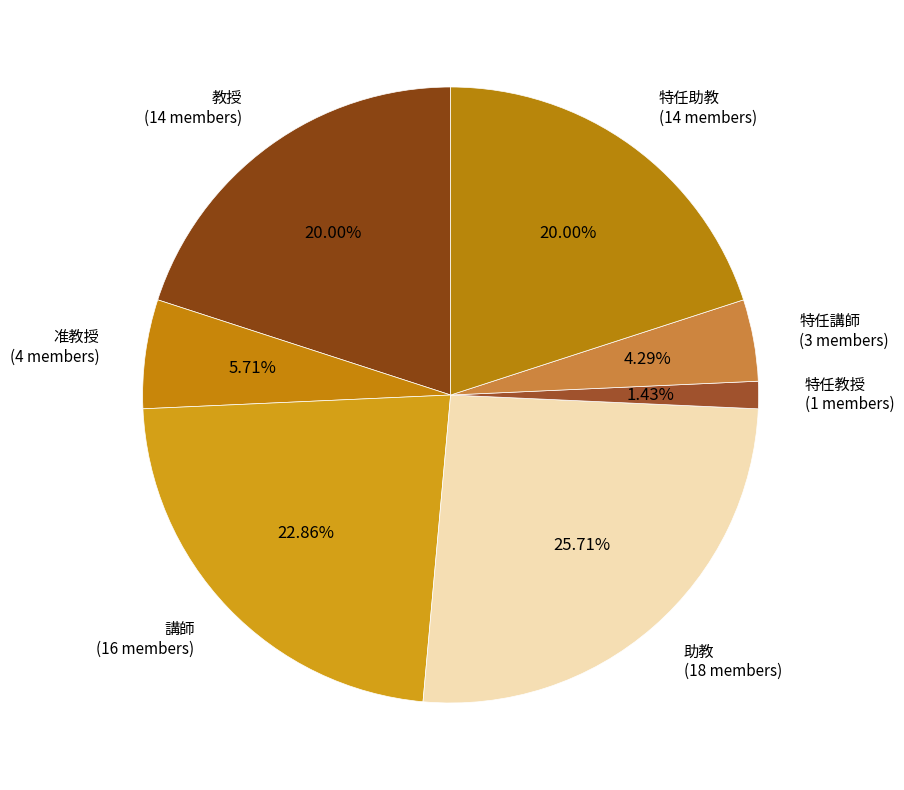

What is the smallest slice in the pie chart?

特任教授